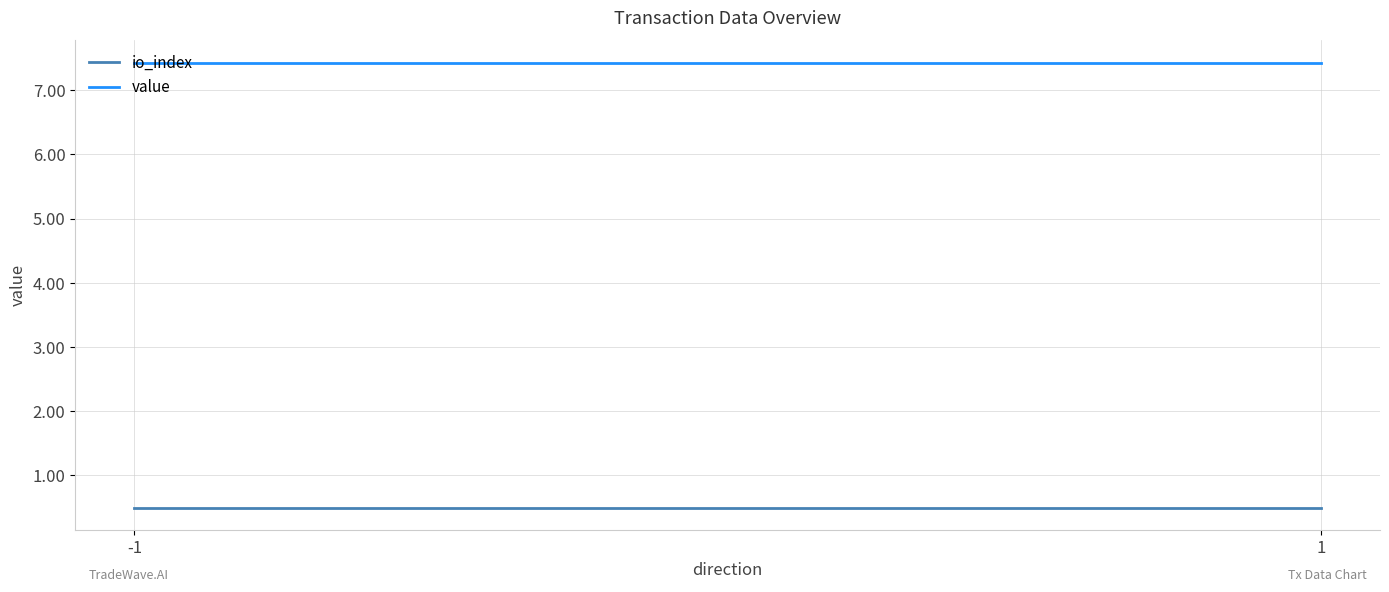

Reading left to right, what are all the values shown in this chart?

io_index: 0.5	0.5
value: 7.4	7.4